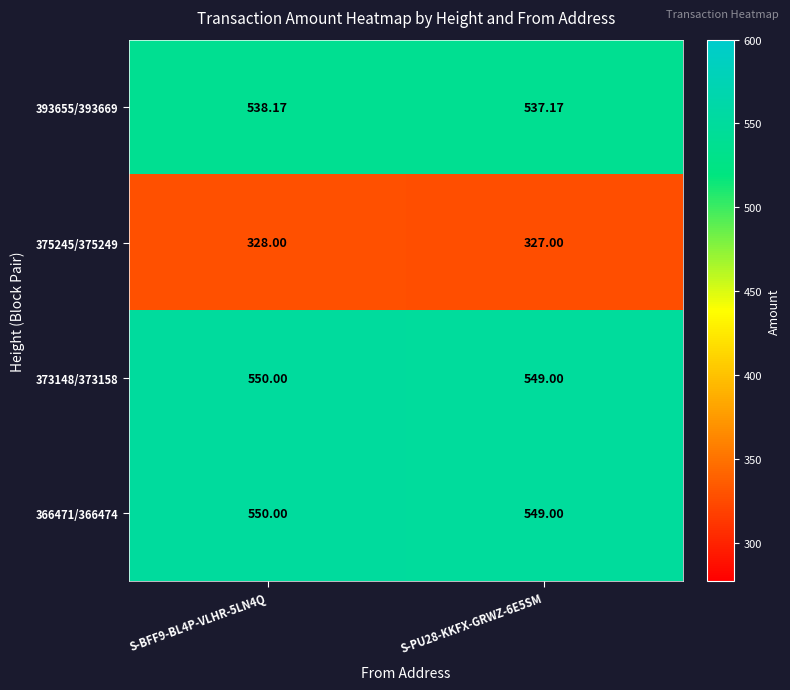

Is the value of 373148/373158 at S-BFF9-BL4P-VLHR-5LN4Q greater than the value of 375245/375249 at S-BFF9-BL4P-VLHR-5LN4Q?

Yes